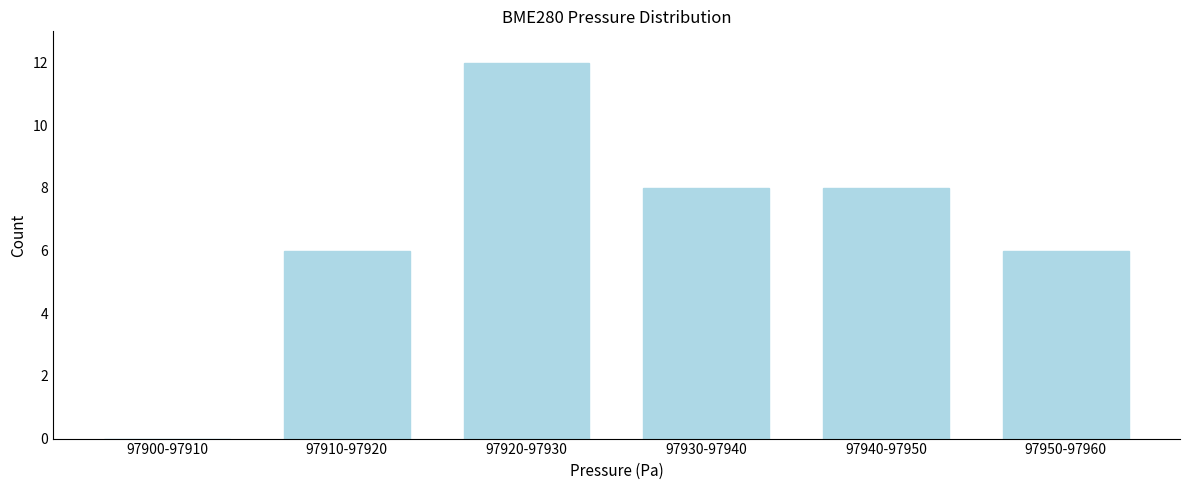

Reading left to right, list all the values displayed in this chart.

97900-97910=0	97910-97920=6	97920-97930=12	97930-97940=8	97940-97950=8	97950-97960=6